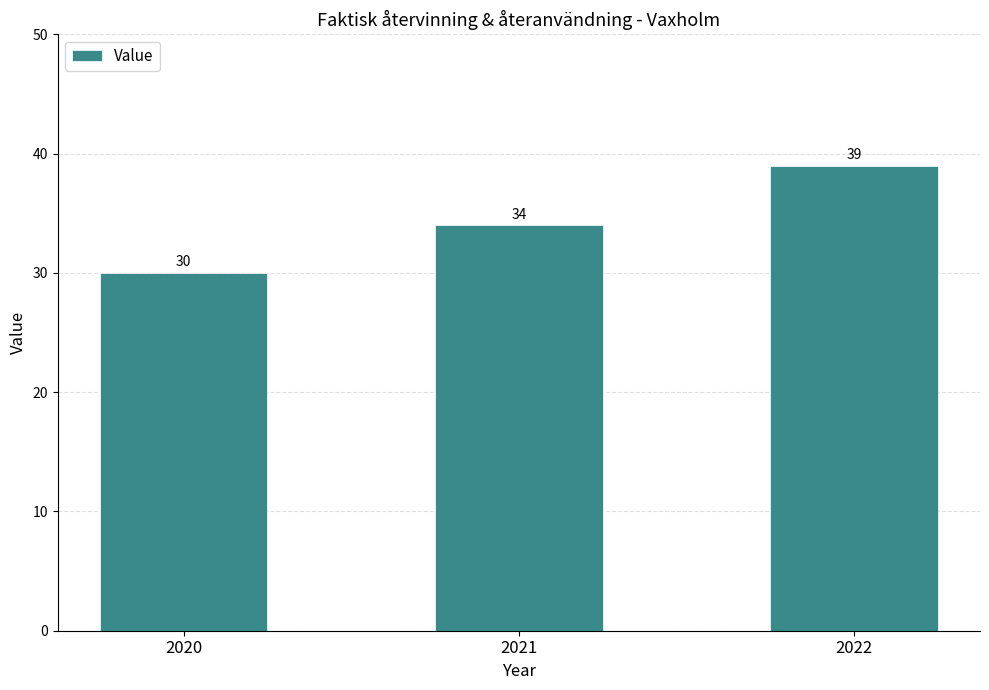

What is the ratio of the value at 2022 to the value at 2021?

1.1